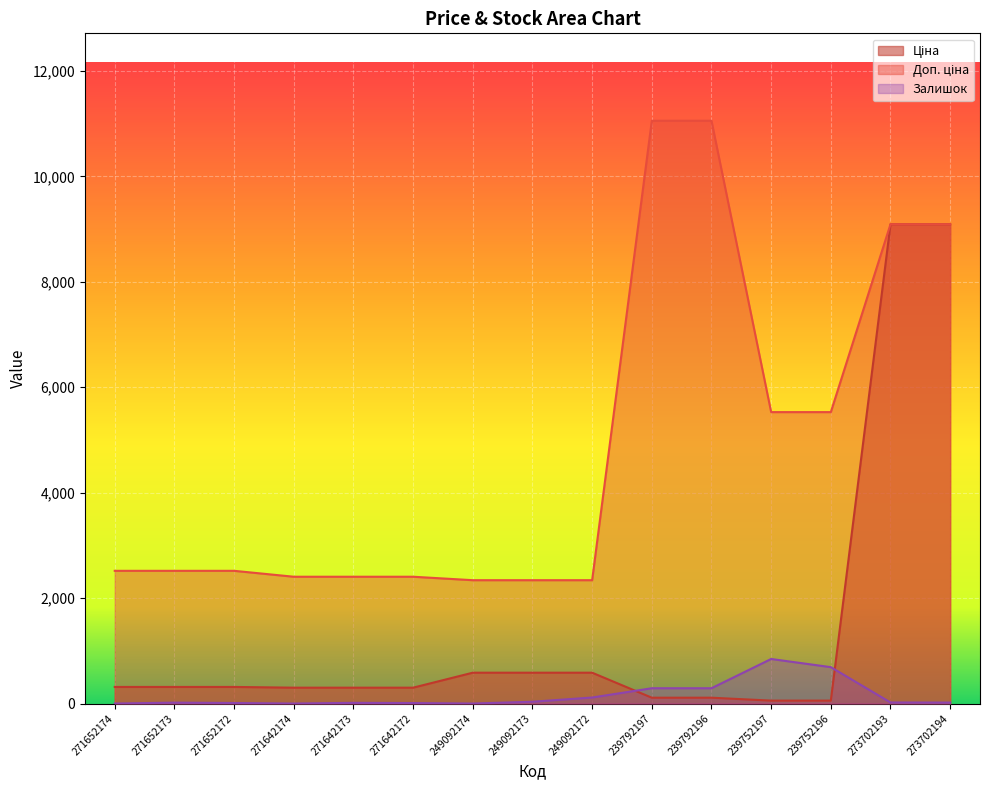

True or false: Ціна and Доп. ціна intersect in this chart.

False